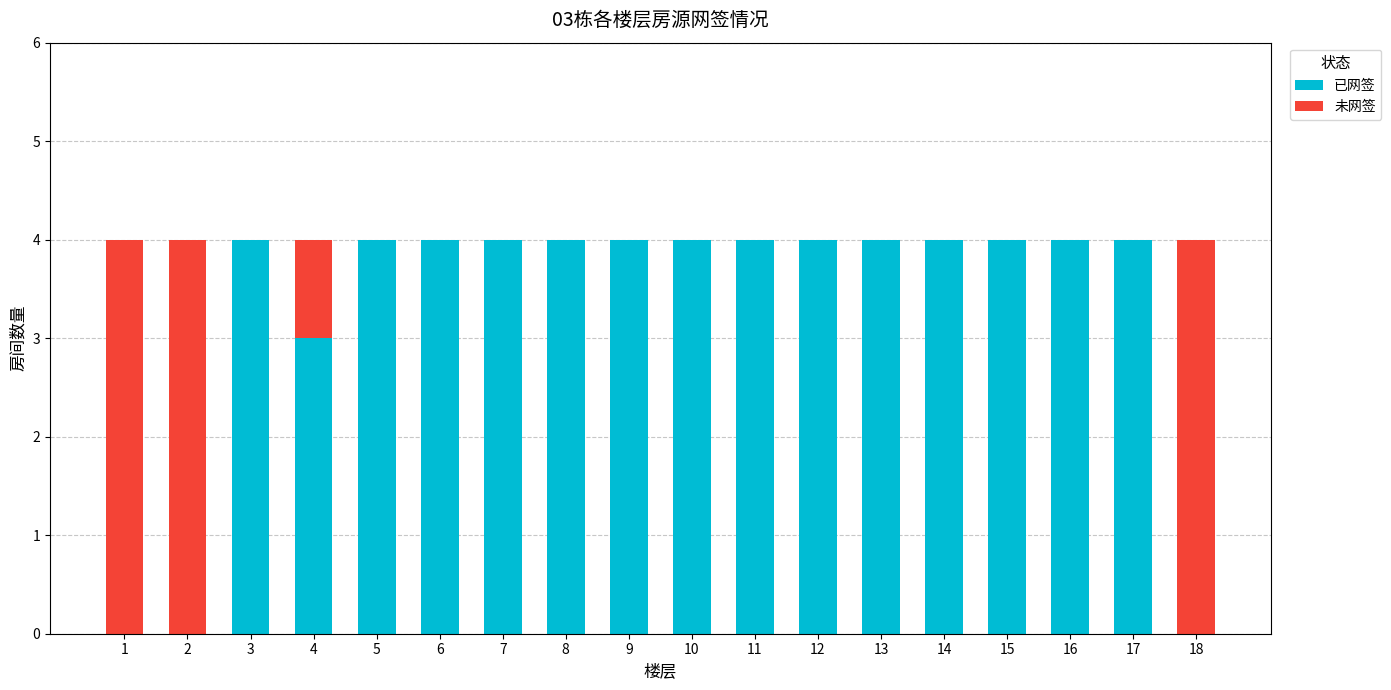

Are the bars horizontal?

No